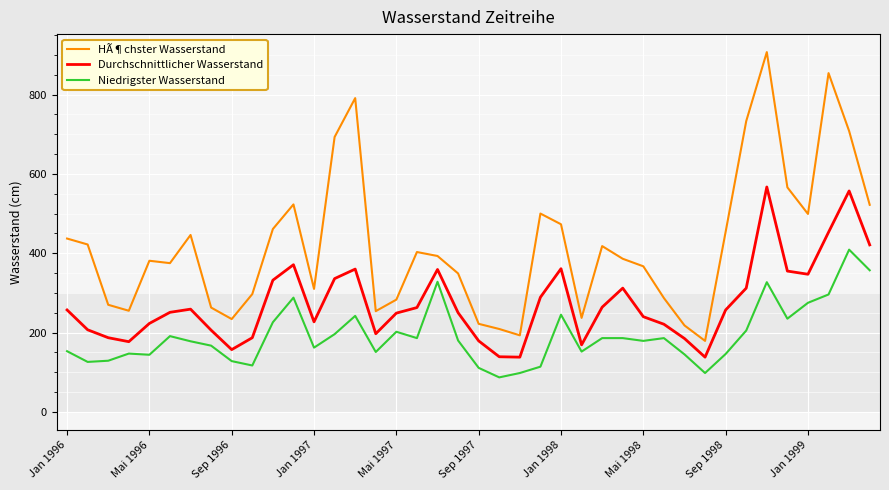

Which series has the largest total across all categories?

HÃ¶chster Wasserstand